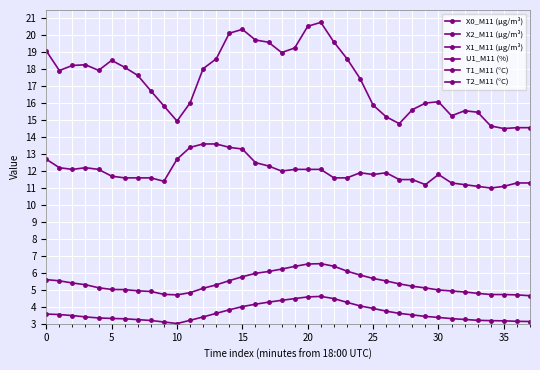

Which series changed the most between 13 and 23?

U1_M11 (%)